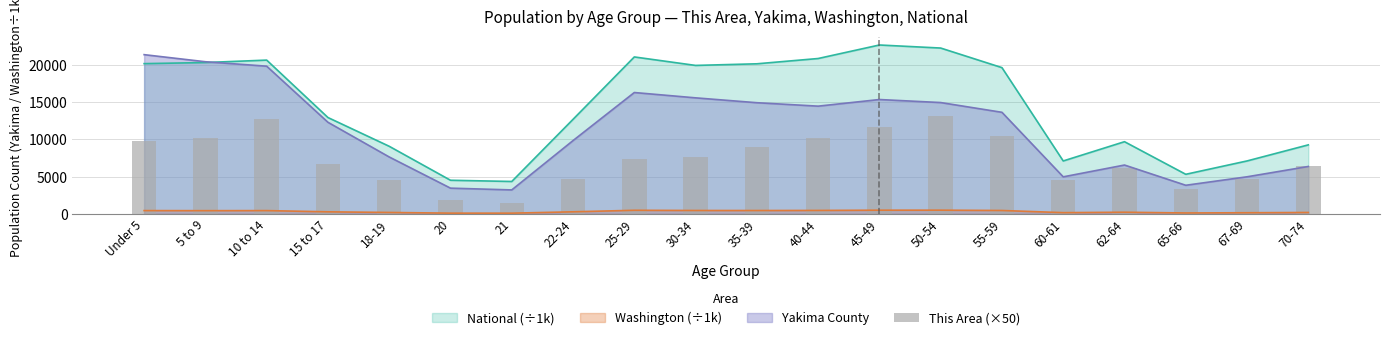

Reading left to right, list all the values displayed in this chart.

9800	10200	12750	6650	4500	1900	1450	4650	7400	7700	9000	10200	11650	13150	10500	4500	6200	3400	4650	6500